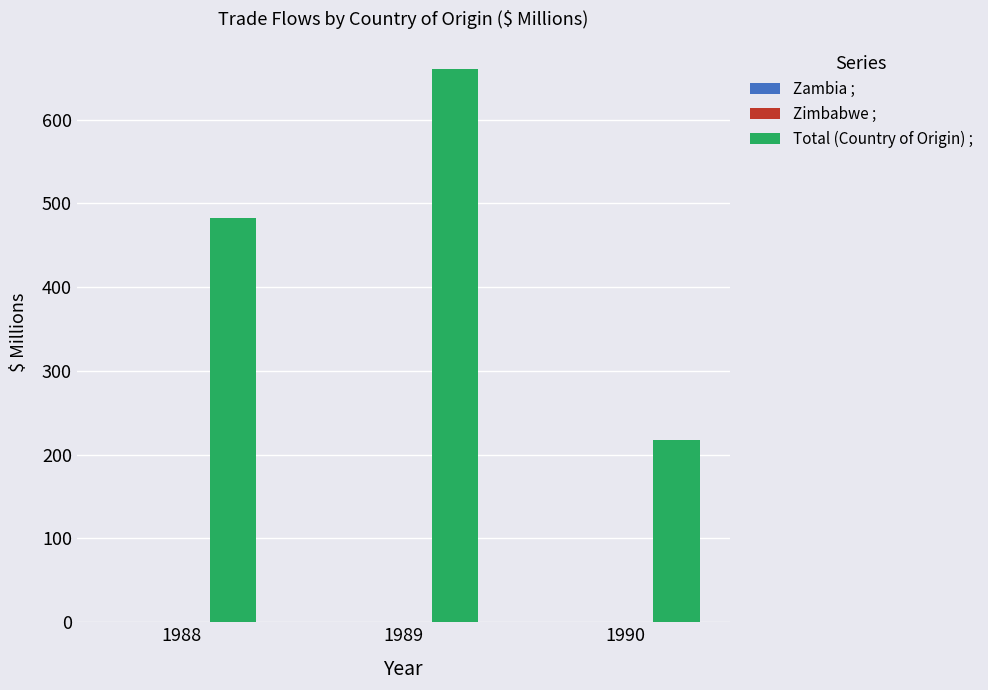

Approximately how many times larger is the value at 1989 compared to 1990?

3.0